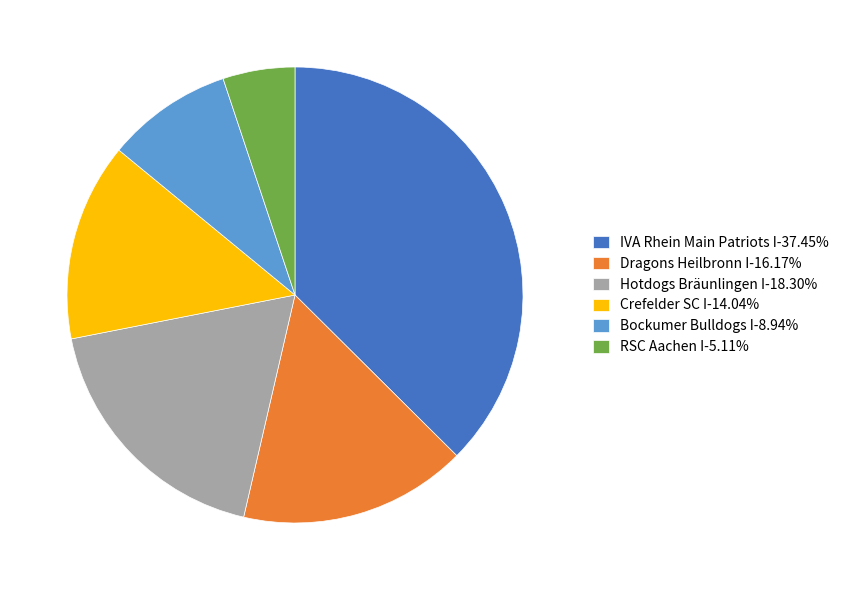

Does Hotdogs Bräunlingen I-18.30% represent more than half of the total?

No